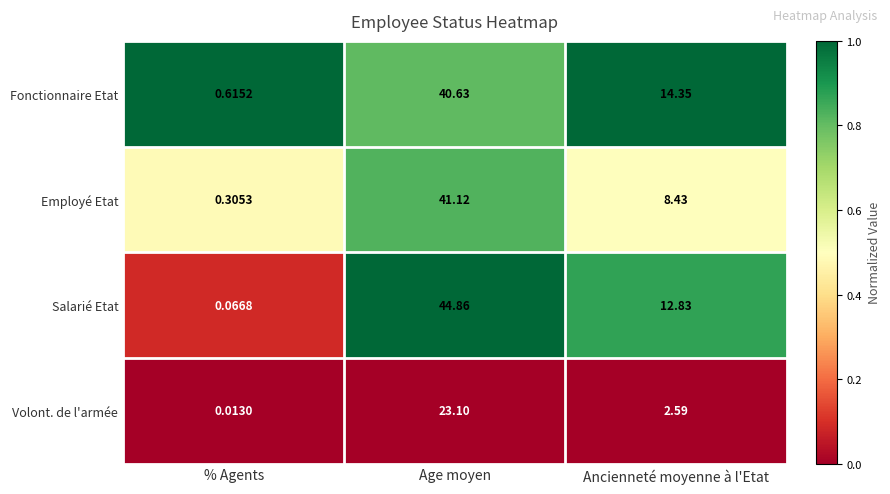

Which label corresponds to the smallest value in the chart?

% Agents